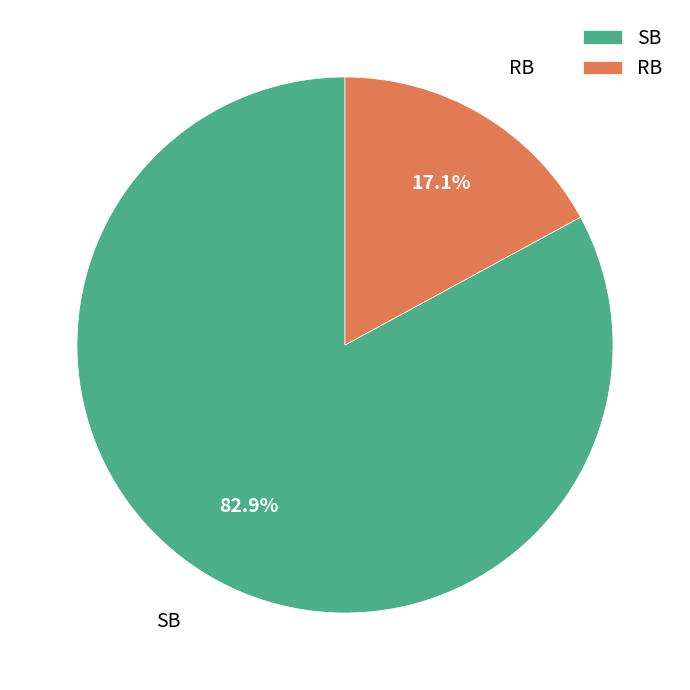

Does SB account for over 50% of the chart?

Yes